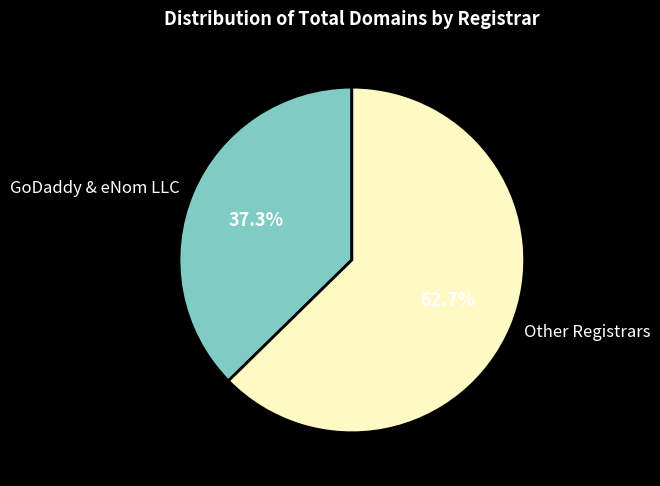

What percentage is NOT represented by Other Registrars?

37.3%